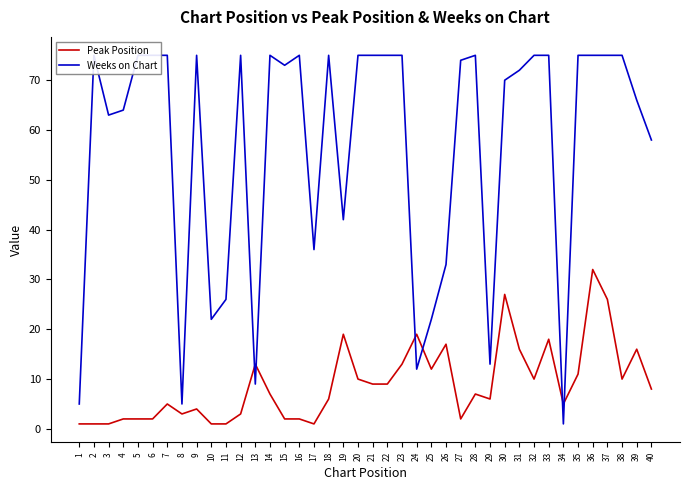

What is the total value across all series at 14?

82